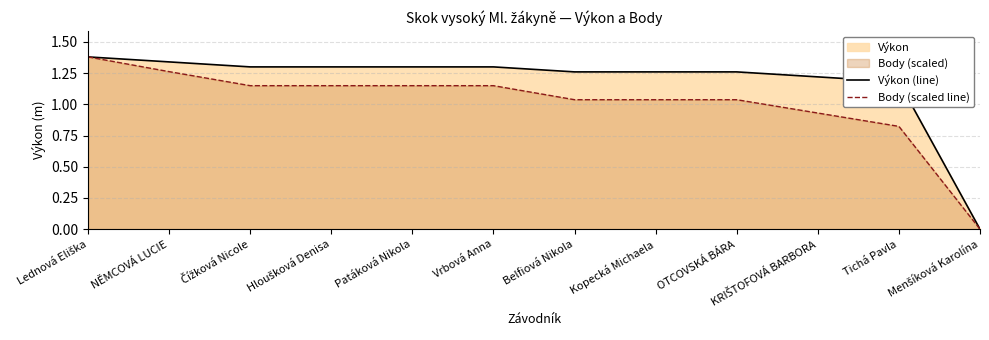

Which series has the widest spread of values?

Výkon (line)